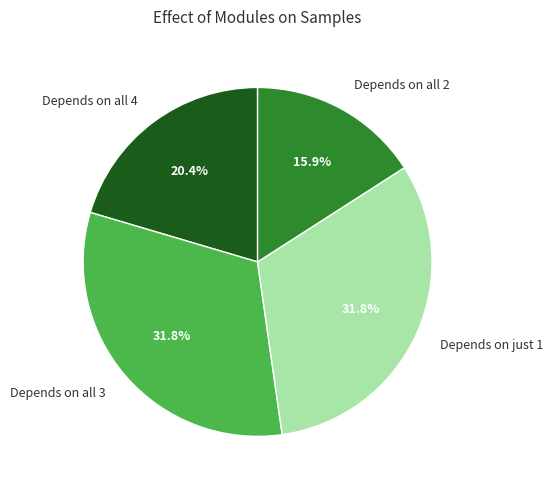

To the nearest percent, what is the difference between the largest and smallest slice percentages?

16%